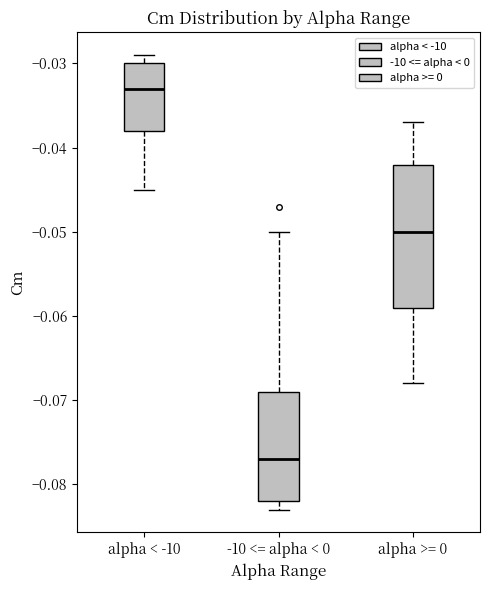

Which box is the tallest, from its lower edge to its upper edge?

alpha >= 0